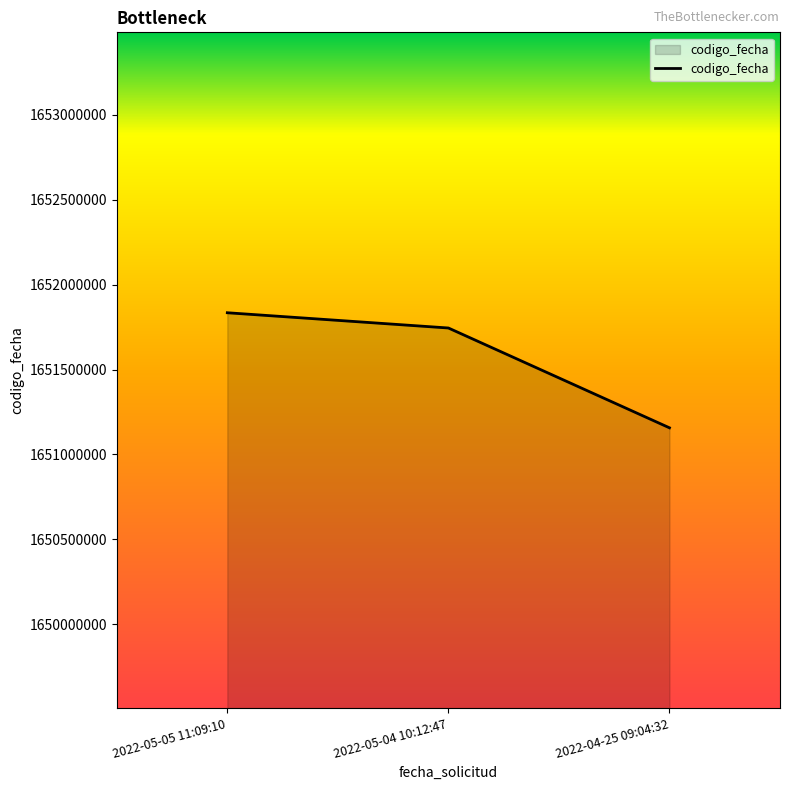

What is the average value?

1651578808